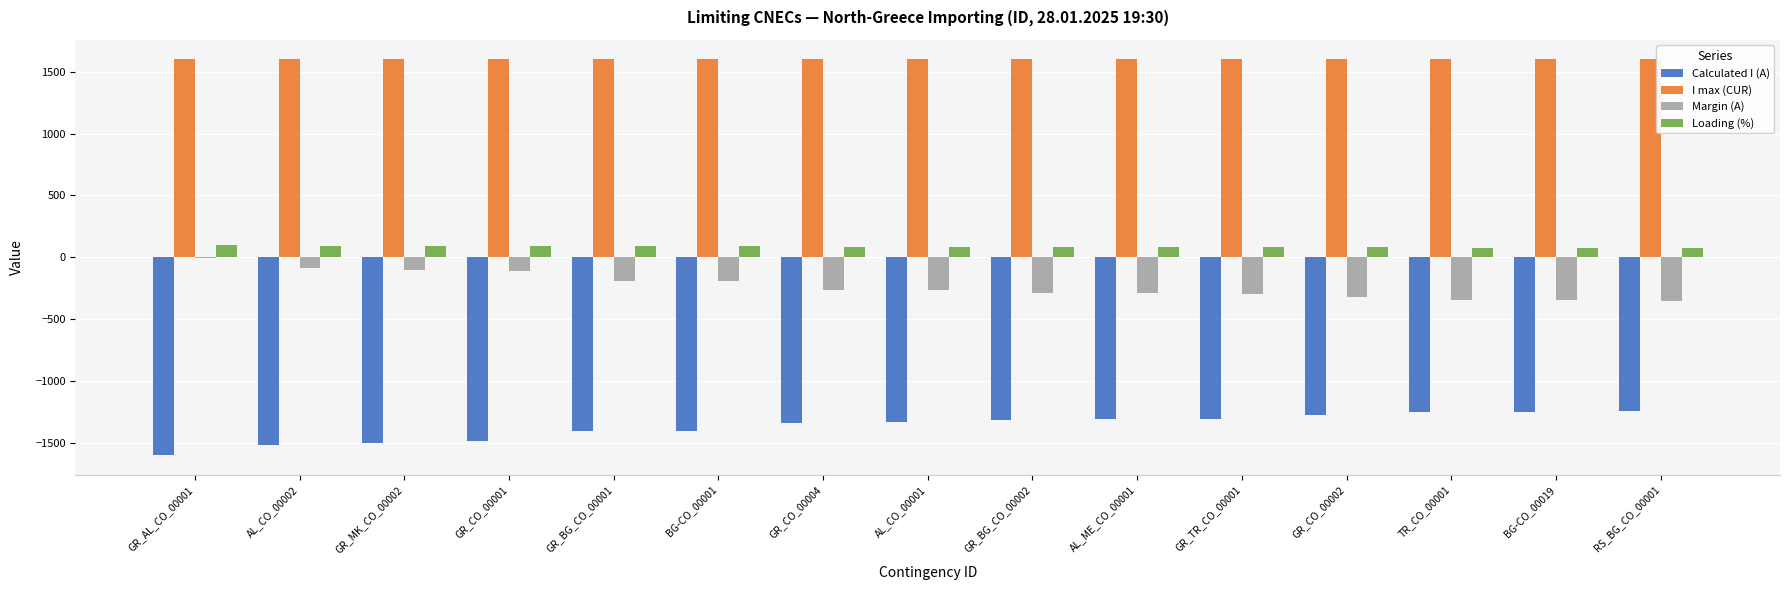

True or false: I max (CUR) has a value of 1600 at BG-CO_00019.

True